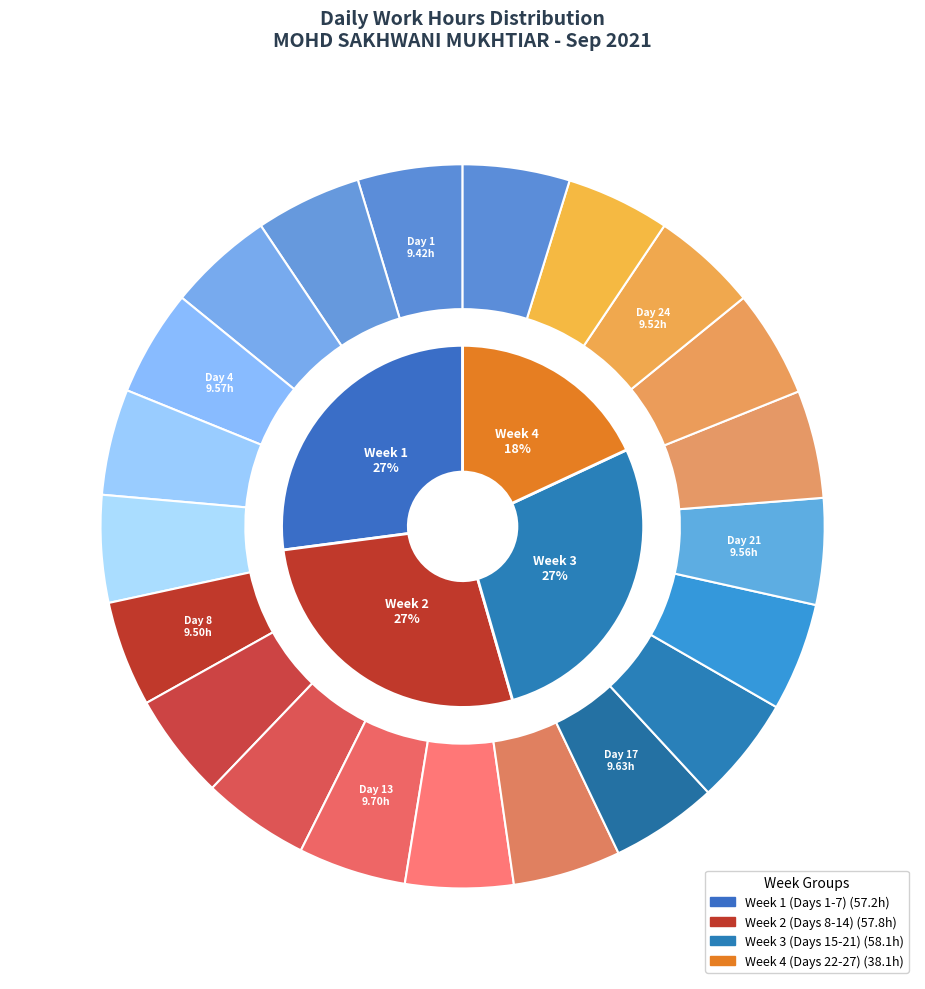

Which has a higher value, 11 or 21?

11